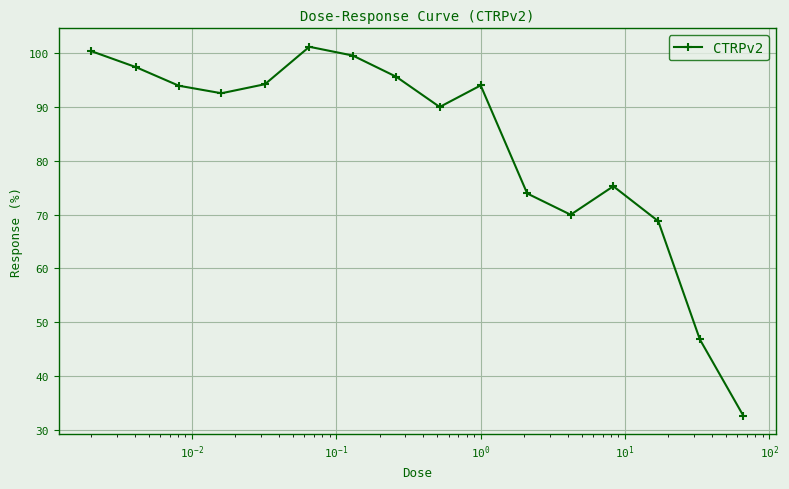

What is the sum of all values?

1326.4